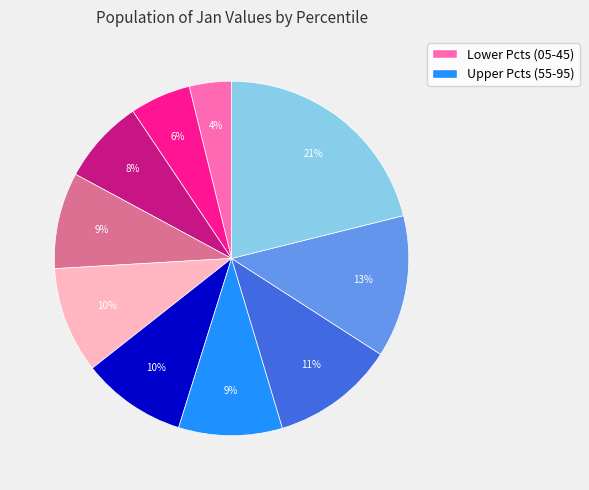

To the nearest percent, what is the difference between the largest and smallest slice percentages?

17%